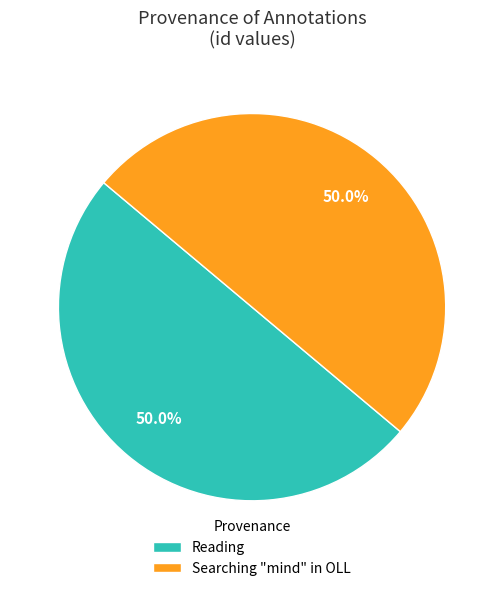

What is the ratio of the value at Searching "mind" in OLL to the value at Reading?

1.0